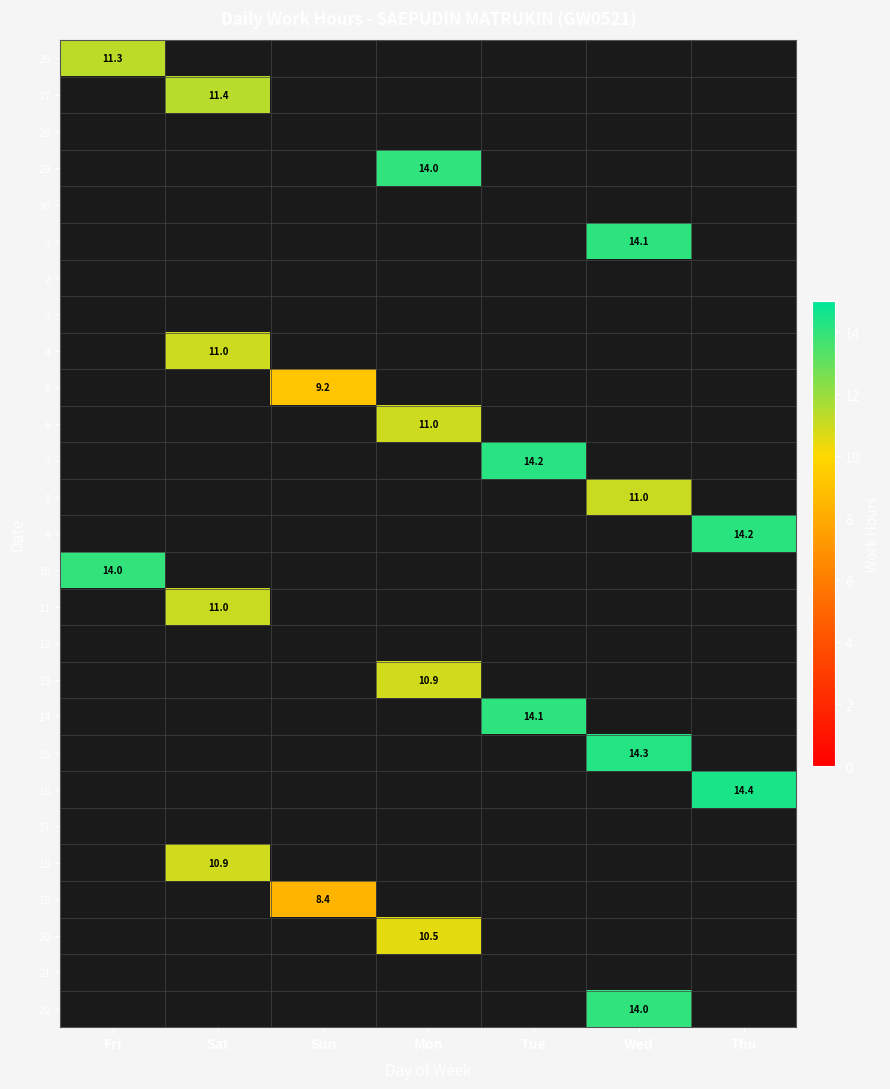

The 10 series shows 14.0 at Fri. True or false?

True